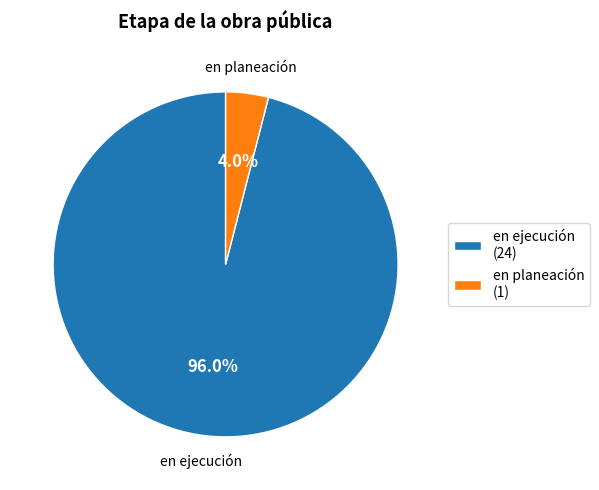

Which slice is the largest?

en ejecución